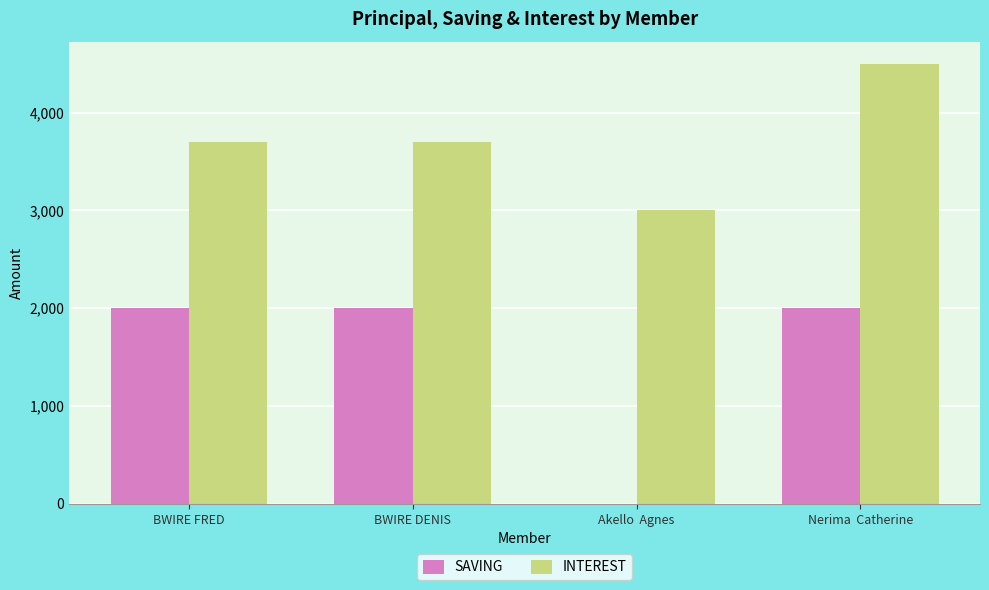

Is it true that INTEREST equals 3000 at Akello  Agnes?

True